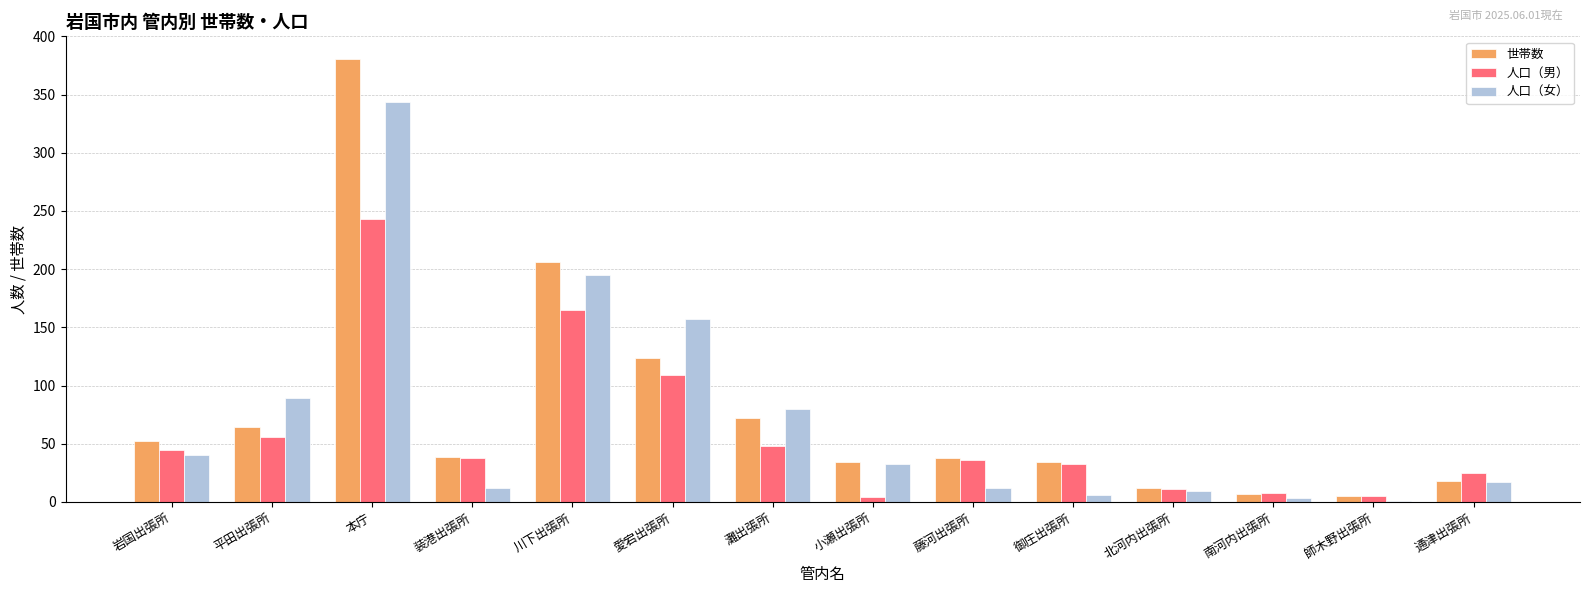

What value does the 人口（女） series have at 北河内出張所?

9